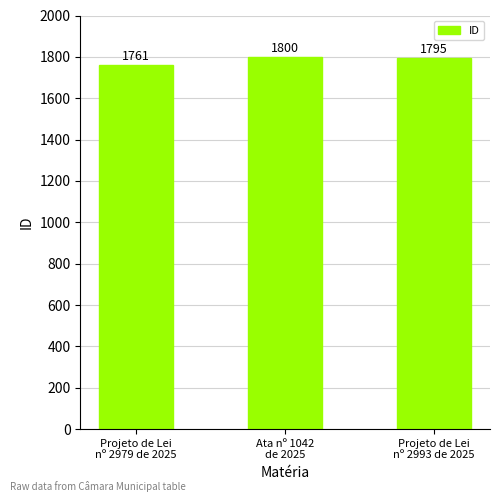

What is the approximate value at Ata nº 1042
de 2025, to the nearest 10?

1800